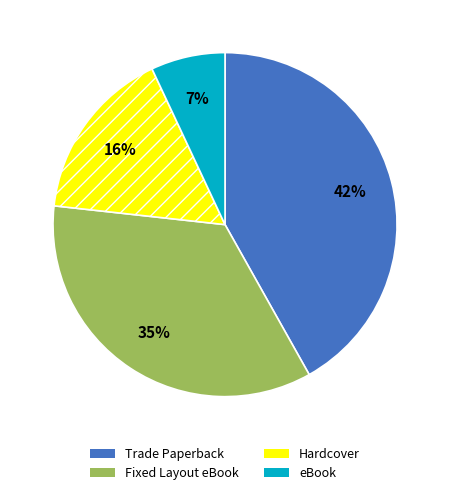

Combined, do eBook and Trade Paperback account for over 50%?

No